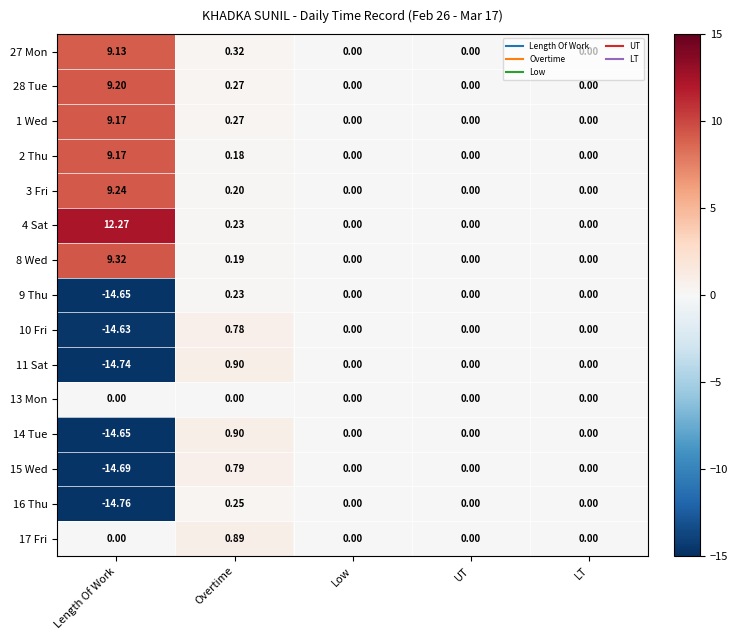

At which category is the sum across all series the highest?

Overtime